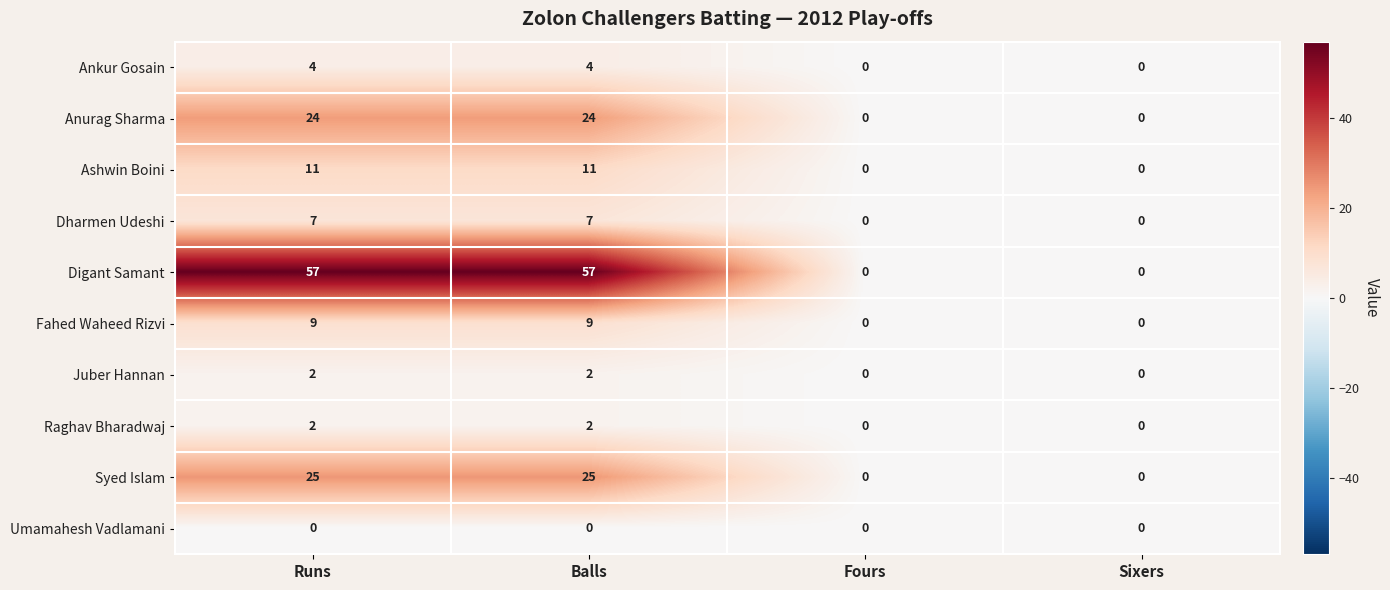

The Syed Islam series shows 0 at Fours. True or false?

True